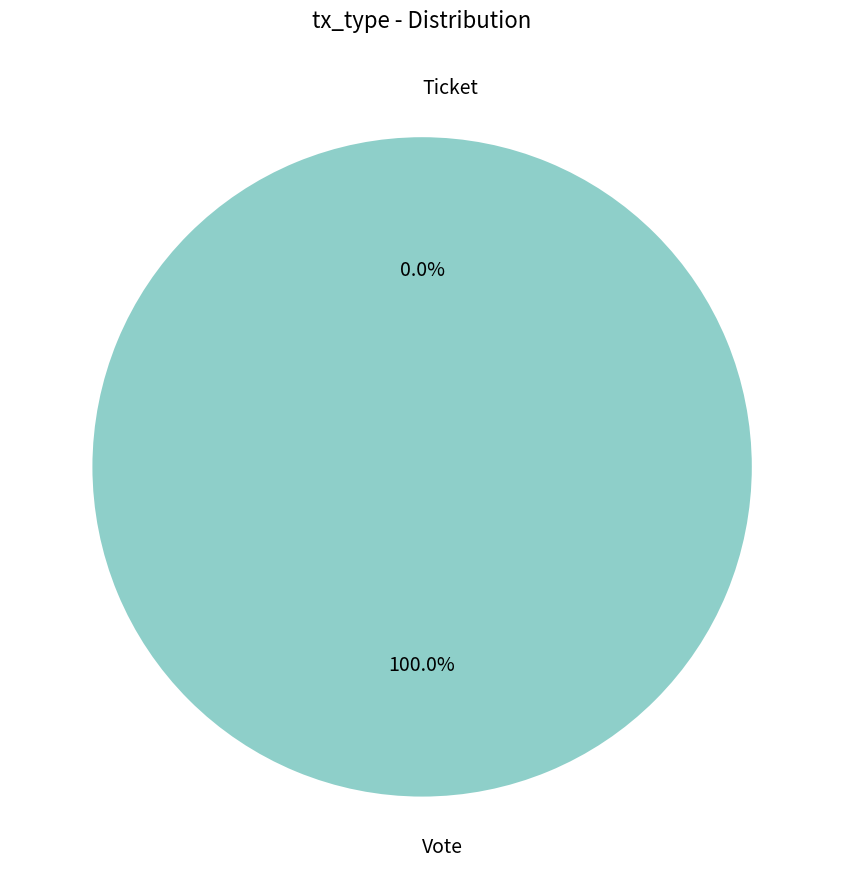

Which has a higher value, Vote or Ticket?

Vote